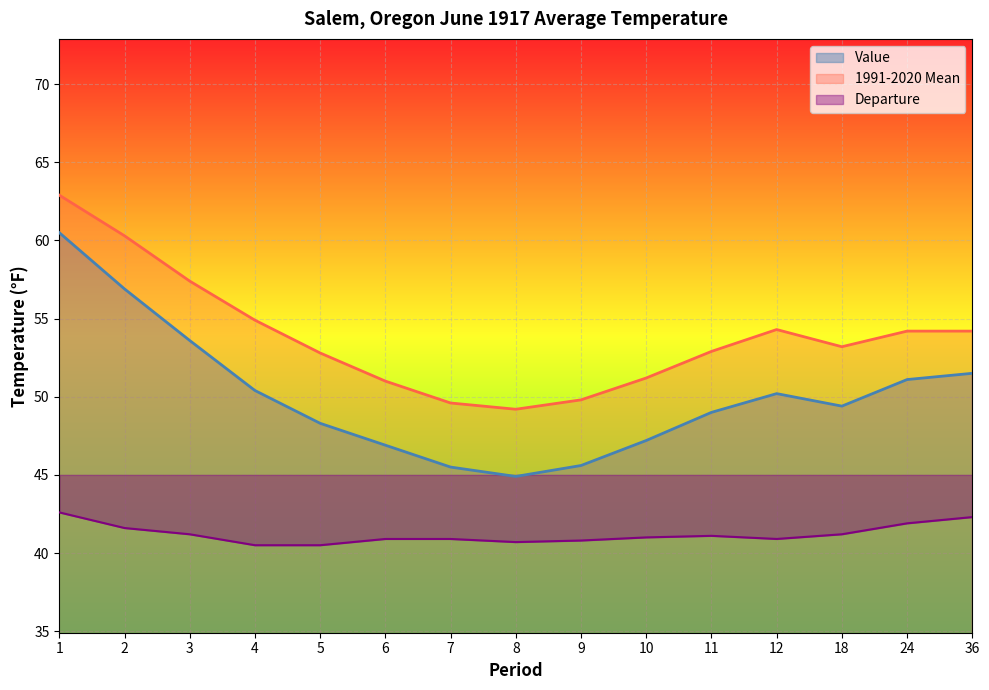

True or false: 1991-2020 Mean and Value intersect in this chart.

False